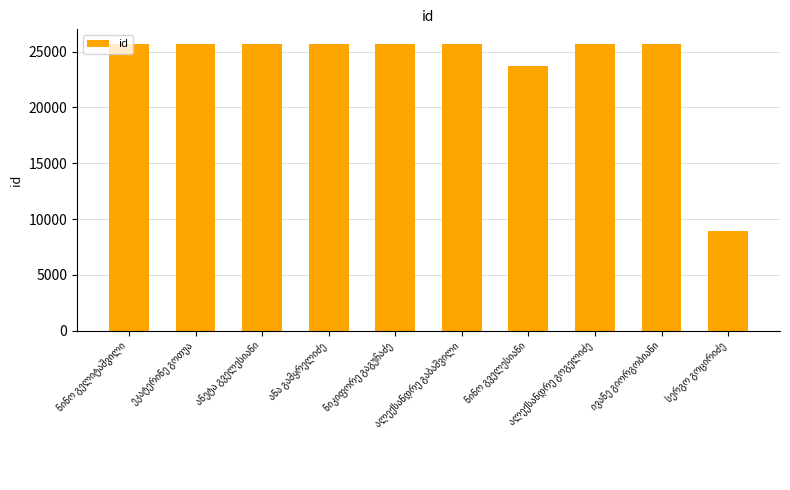

What is the average value?

23832